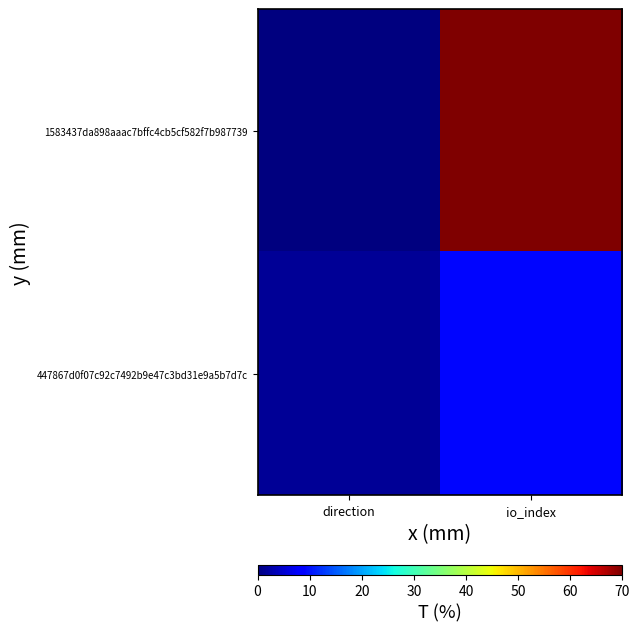

List the series in order of their overall mean, lowest first.

447867d0f07c92c7492b9e47c3bd31e9a5b7d7c, 1583437da898aaac7bffc4cb5cf582f7b987739